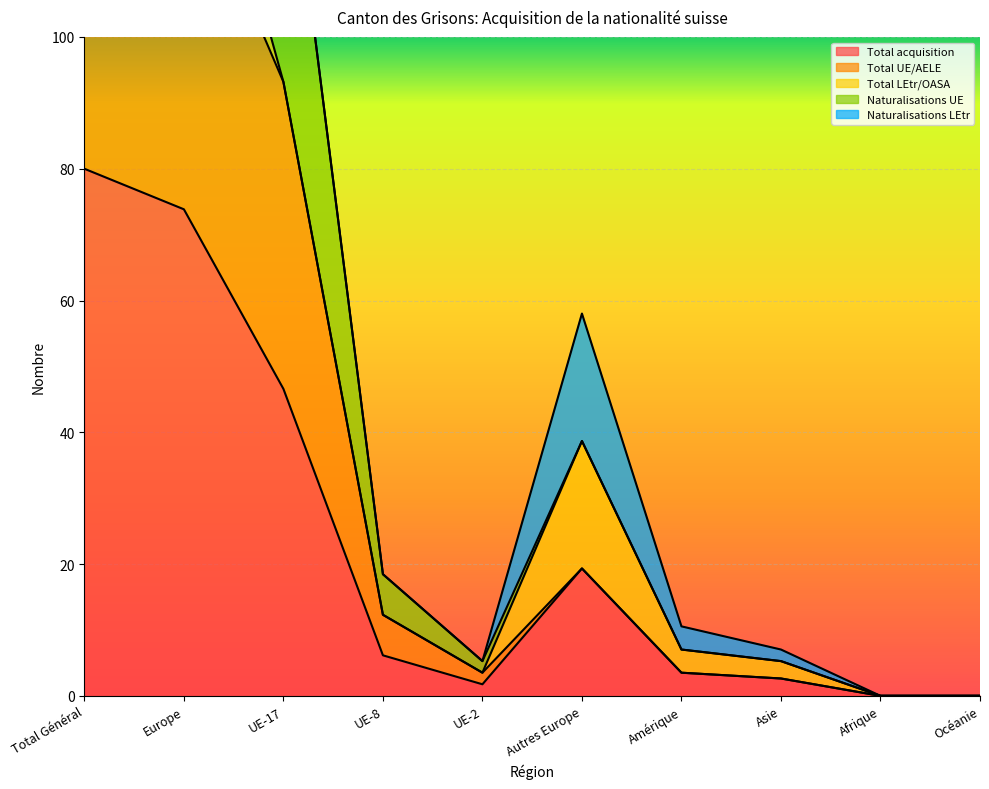

The value of Total acquisition at Europe is 41.7. True or false?

False